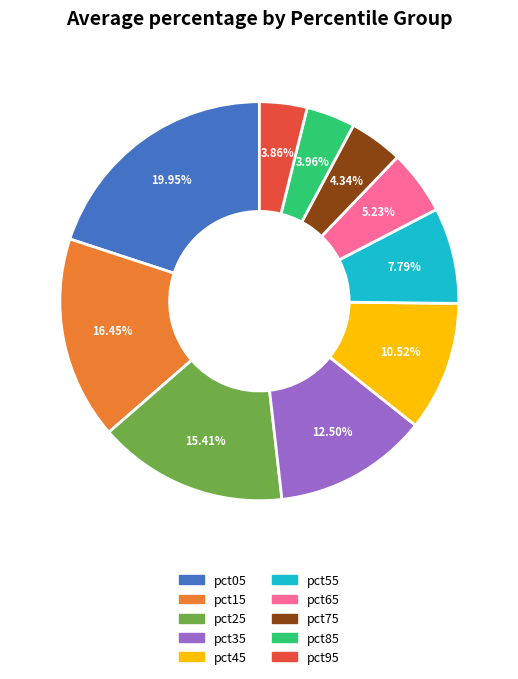

Does pct25 account for over 50% of the chart?

No